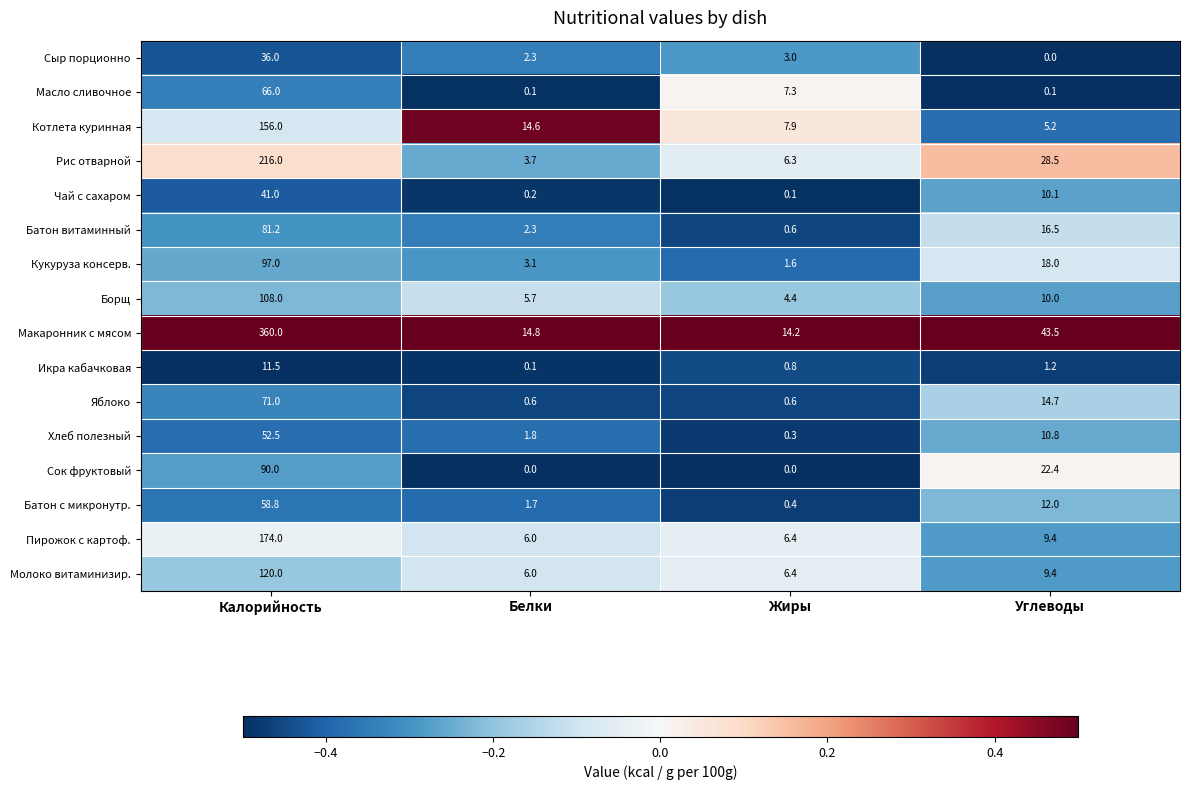

What is the sum of all Икра кабачковая values?

13.6